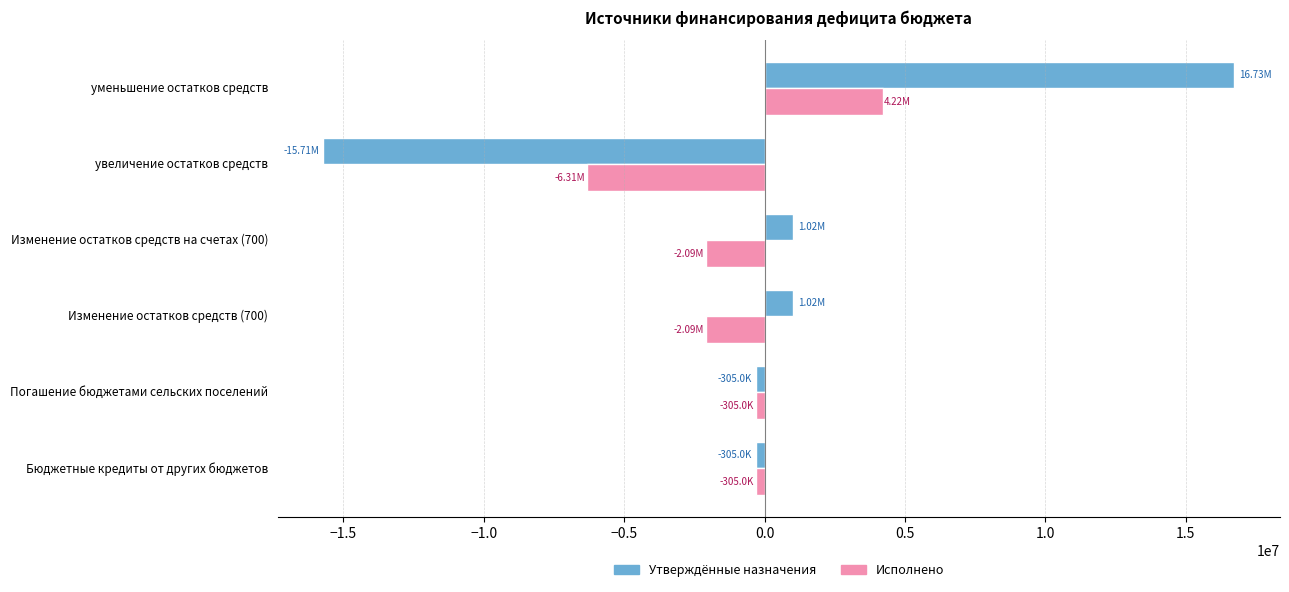

Is the value of Исполнено at увеличение остатков средств greater than the value of Утверждённые назначения at Бюджетные кредиты от других бюджетов?

No